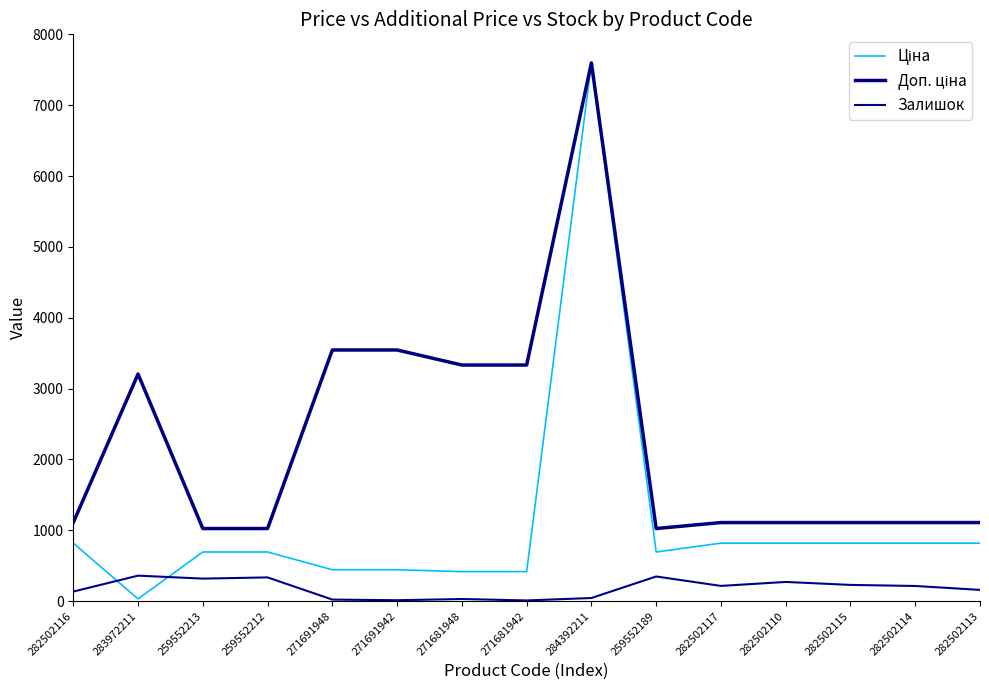

Where is Залишок nearest to the value 185?

282502113